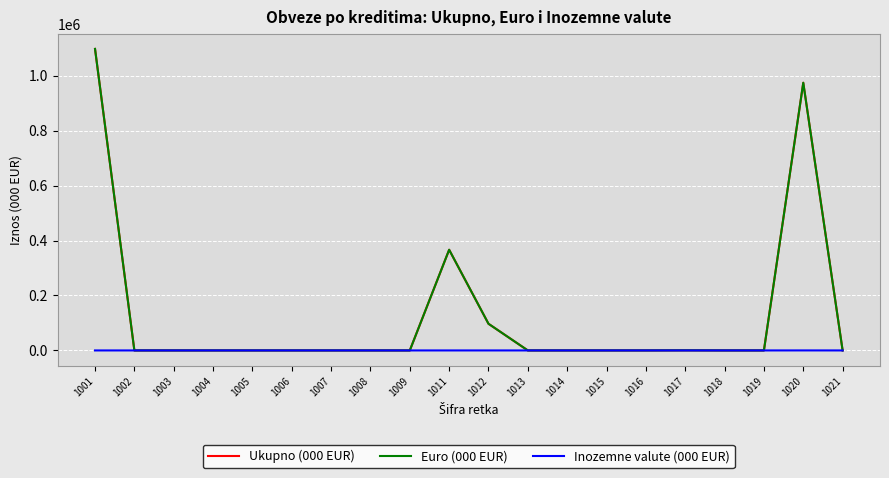

At which category is the sum across all series the highest?

1001